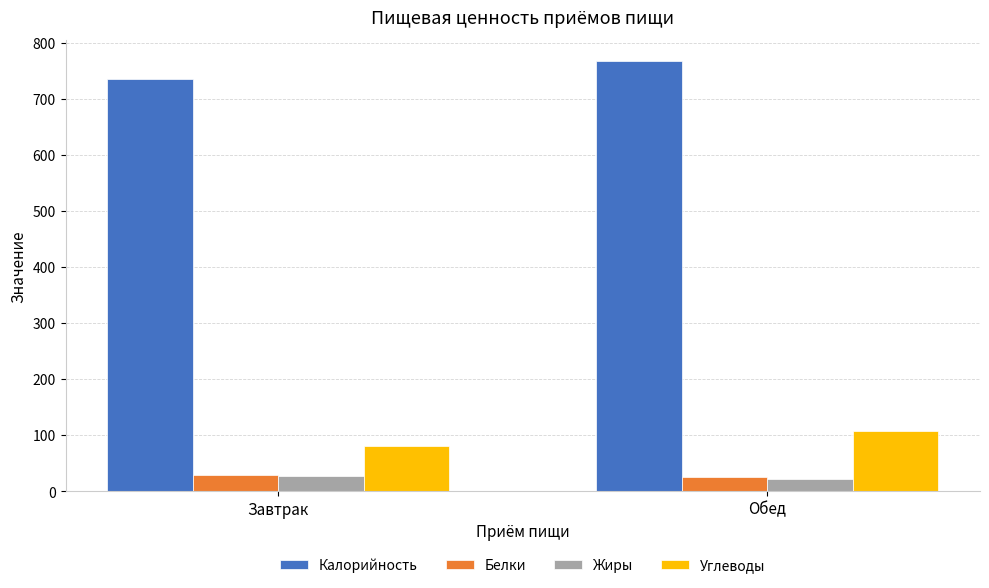

How many values in the Калорийность series are below 767?

1